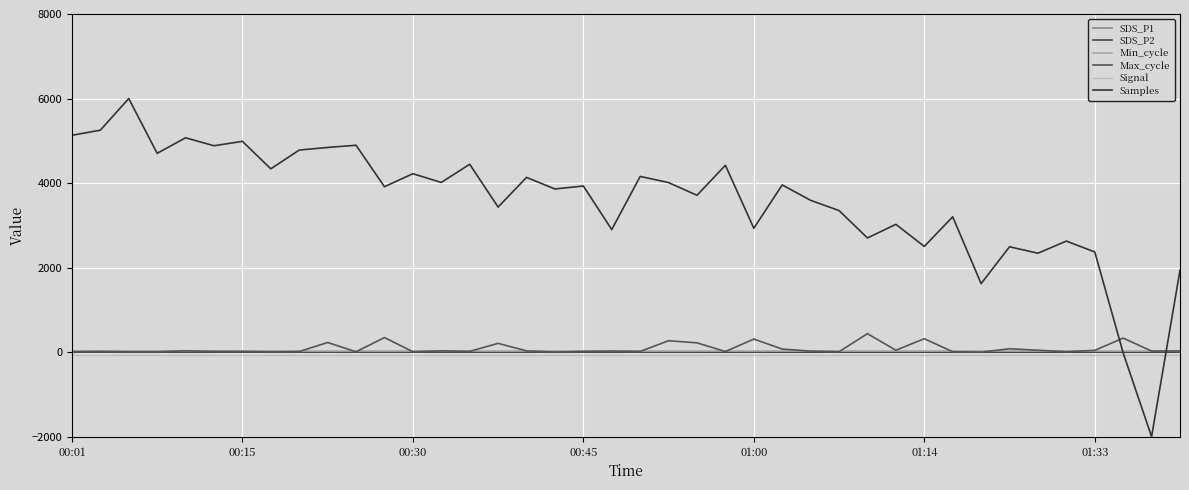

What is the maximum value shown in the chart?

6000.0